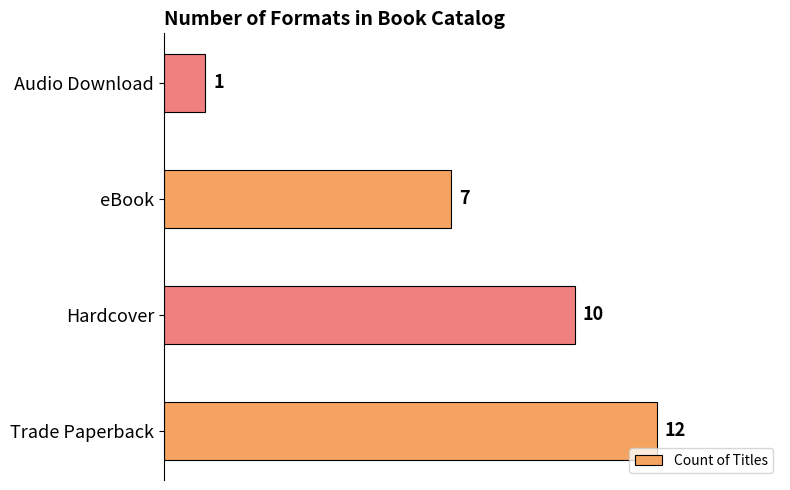

Which has a higher value, Audio Download or Hardcover?

Hardcover